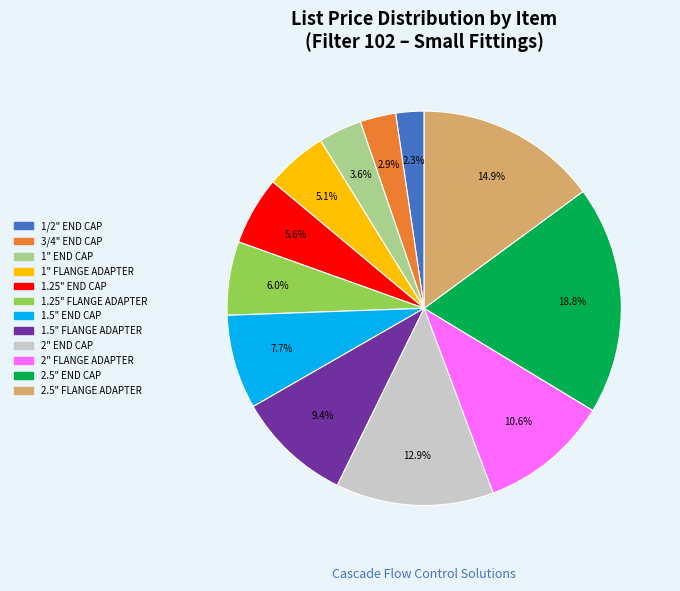

What portion of the pie excludes 1" FLANGE ADAPTER?

94.9%